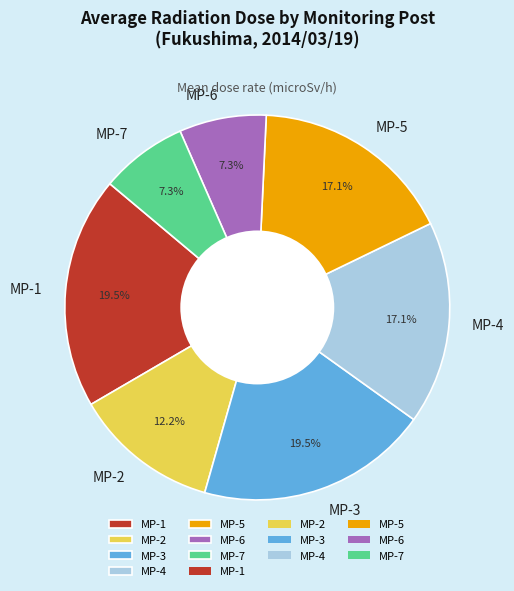

What percentage do MP-1 and MP-5 together represent?

36.6%